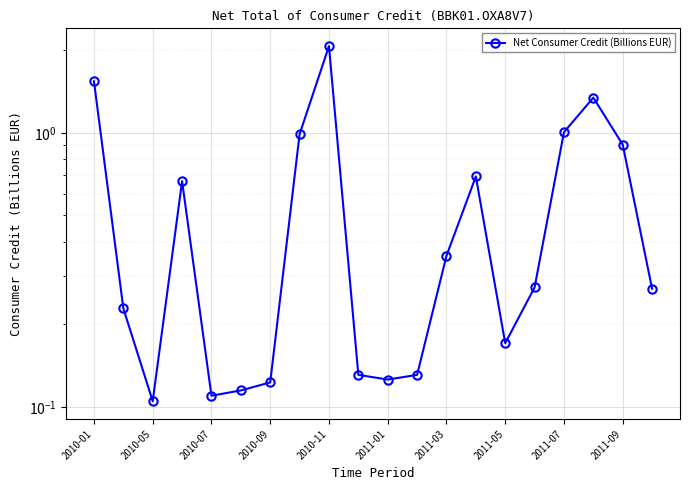

Reading left to right, list all the values displayed in this chart.

1.5	0.2	0.1	0.7	0.1	0.1	0.1	1.0	2.1	0.1	0.1	0.1	0.4	0.7	0.2	0.3	1.0	1.3	0.9	0.3